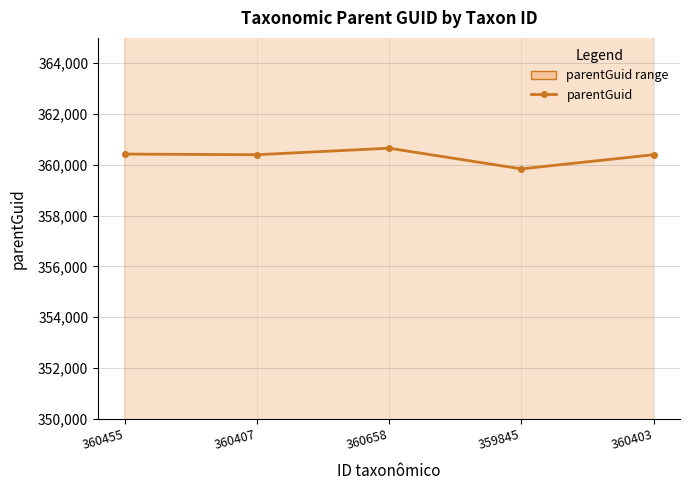

At which category does the data reach its first local valley?

360407